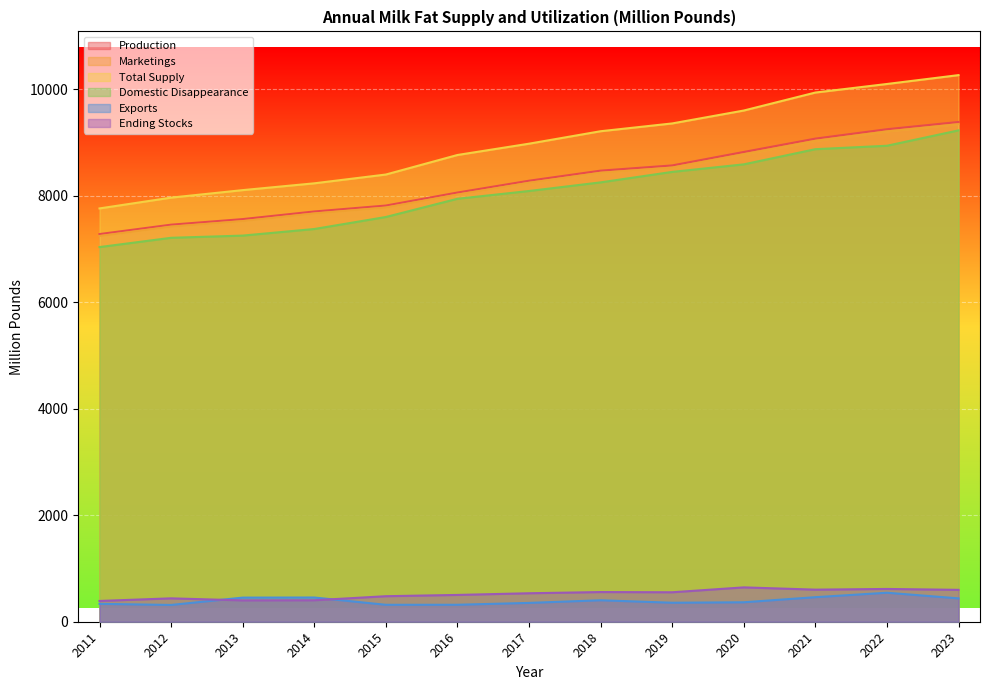

Is the value of Ending Stocks at 2016 greater than the value of Production at 2013?

No